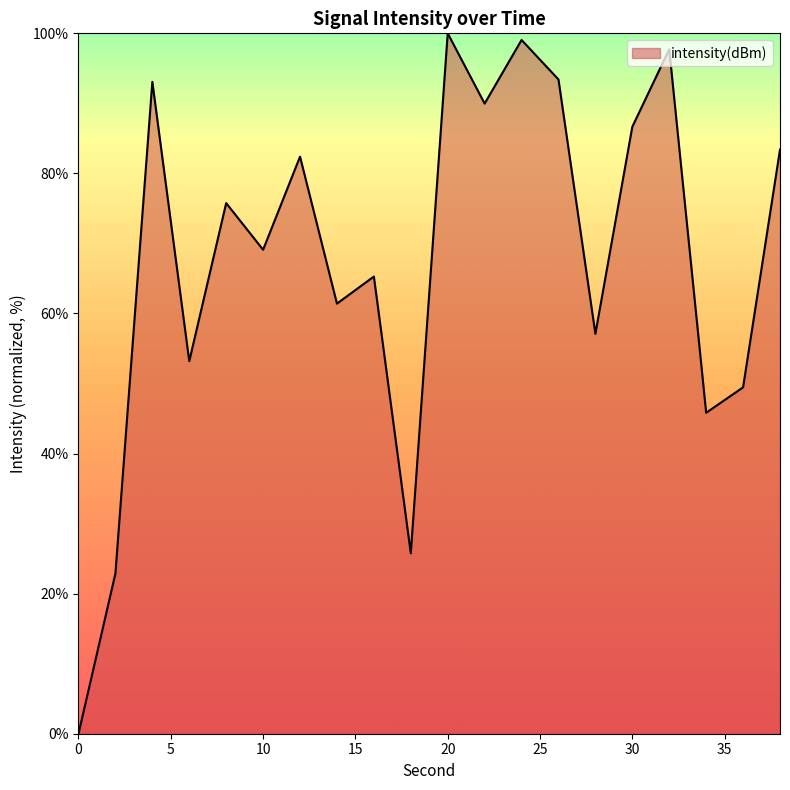

What is the greatest value displayed?

100.0